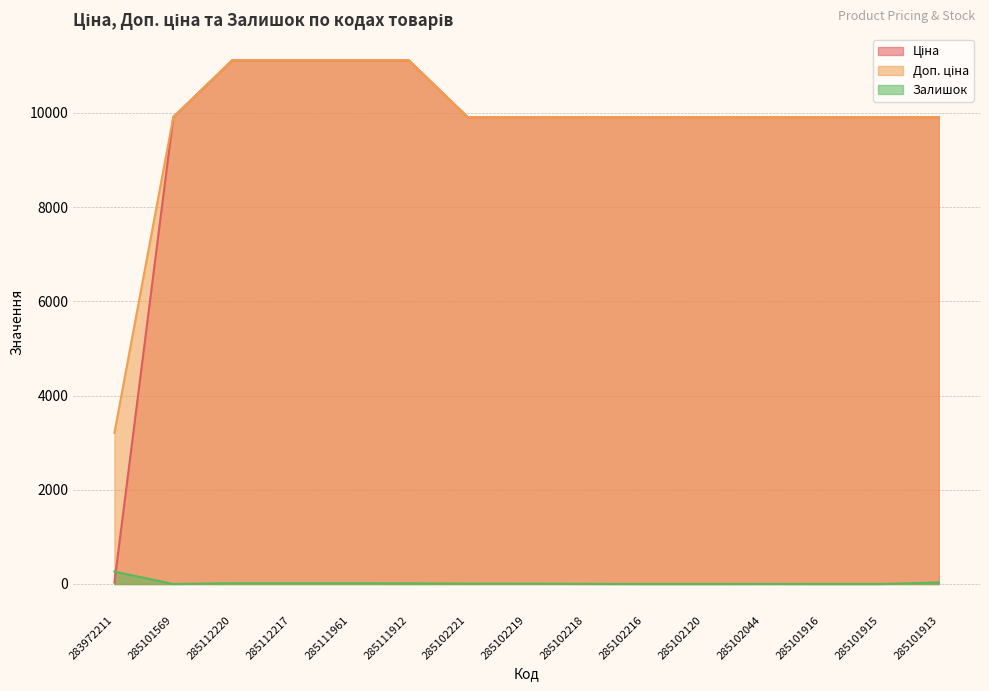

What is the average value of the Ціна series?

9571.4